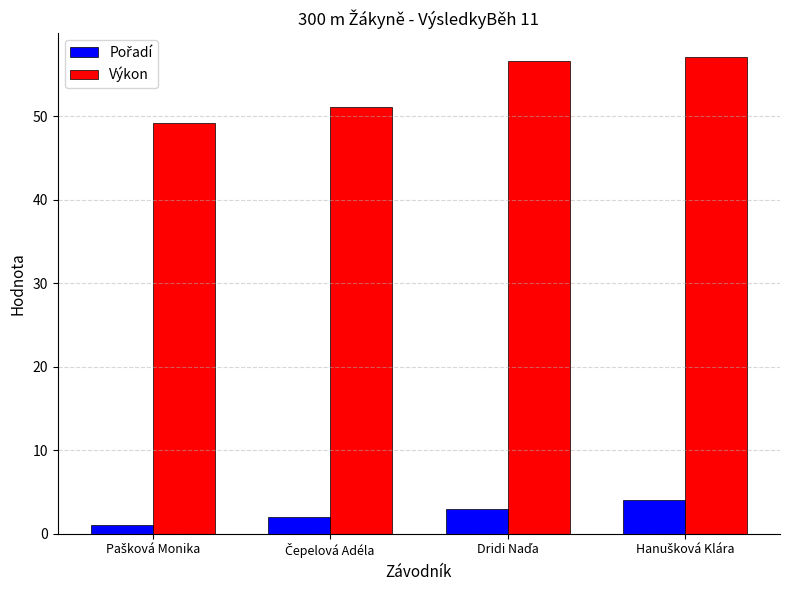

What is the average value of the Výkon series?

53.5